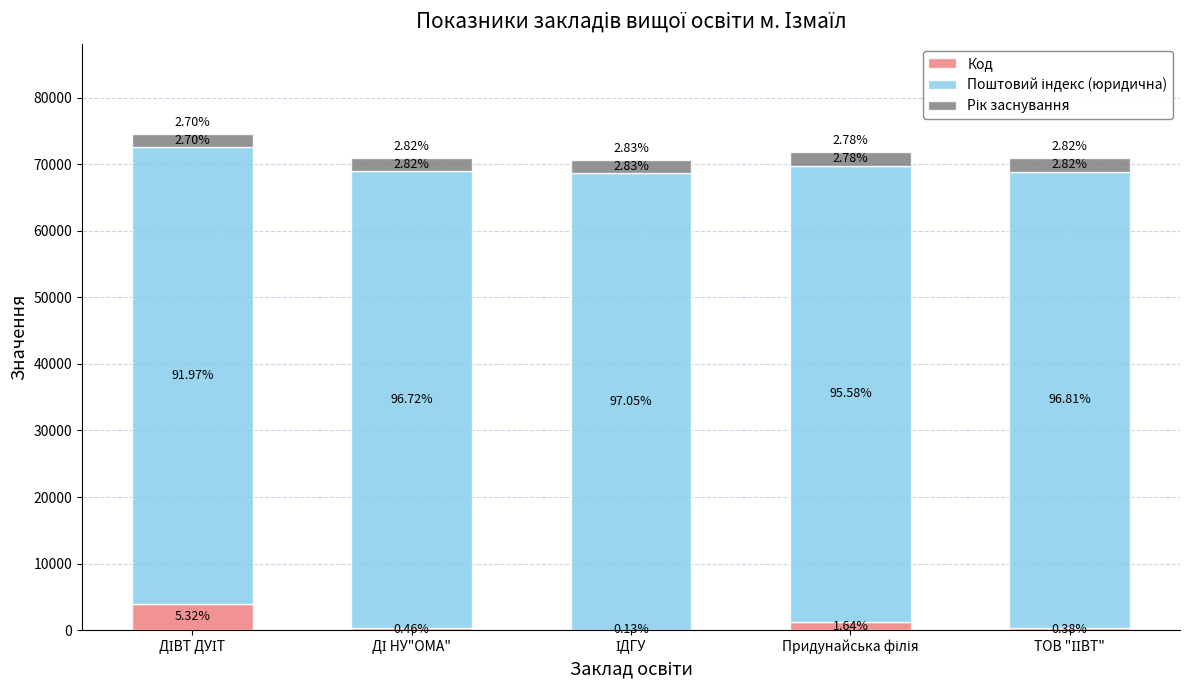

Does the chart contain stacked bars?

Yes